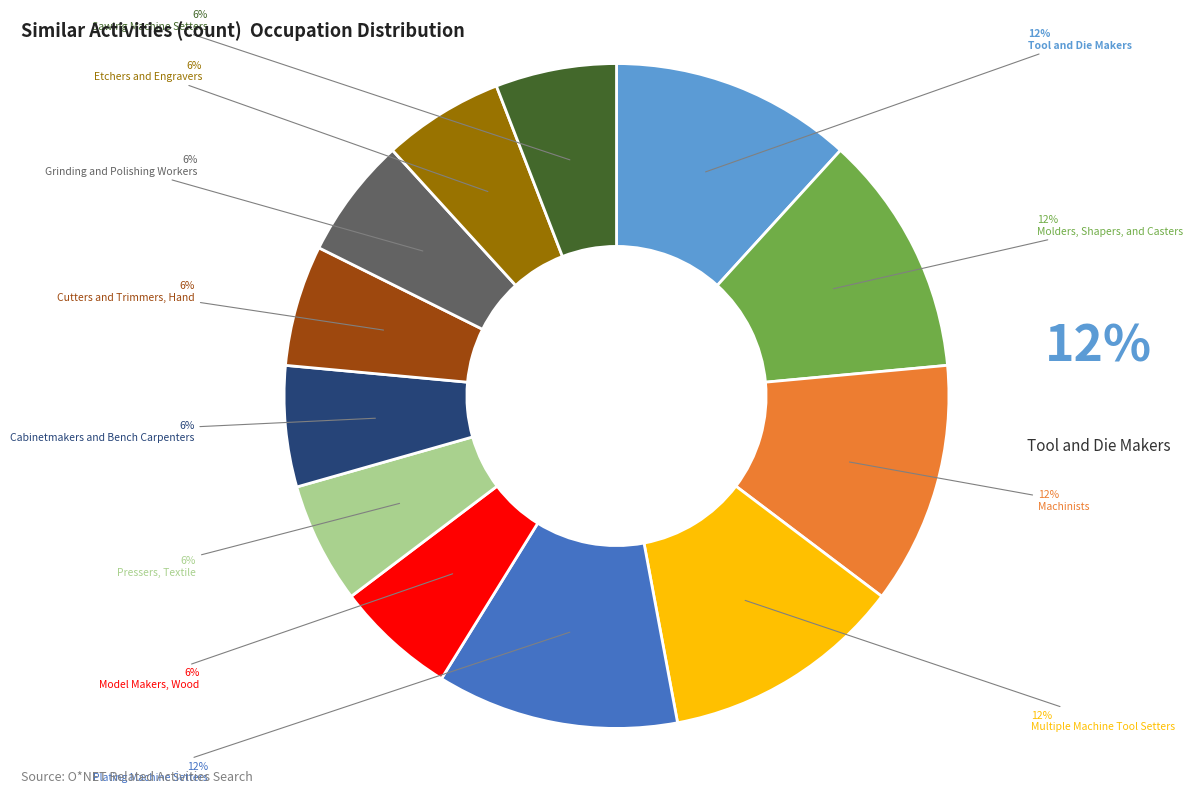

To the nearest percent, what percentage of the pie is Molders, Shapers, and Casters?

12%